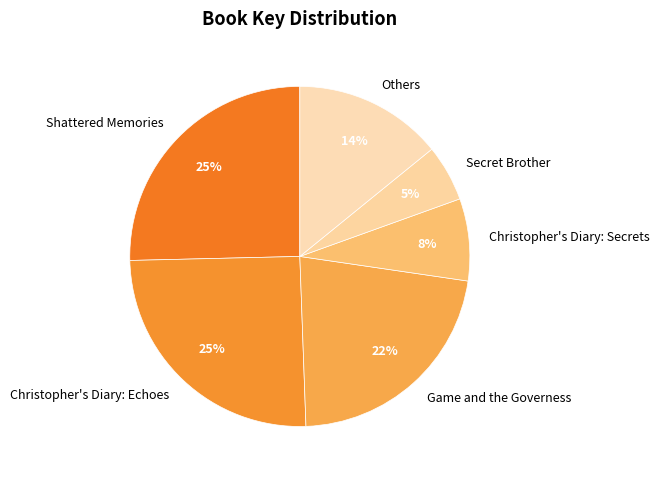

True or false: Others accounts for 6% of the total.

False